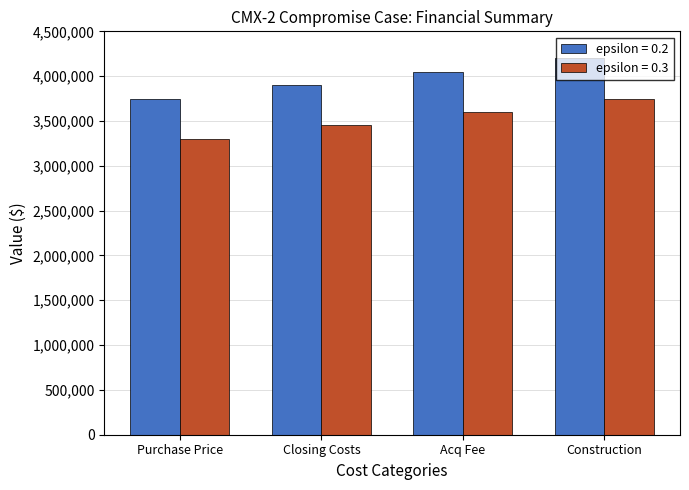

Reading left to right, transcribe all the data shown in this chart.

epsilon = 0.2: Purchase Price=3750000	Closing Costs=3900000	Acq Fee=4050000	Construction=4200000
epsilon = 0.3: Purchase Price=3300000	Closing Costs=3450000	Acq Fee=3600000	Construction=3750000